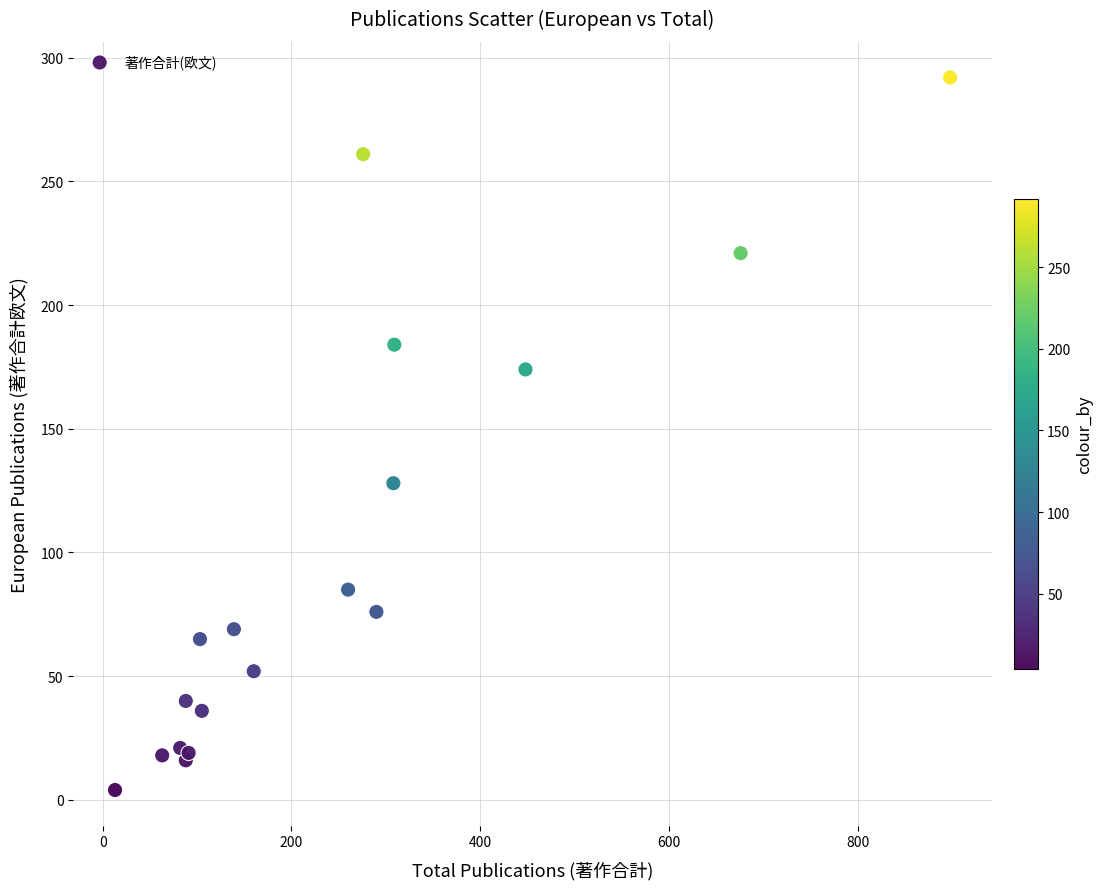

What Y value in the scatter plot is closest to 148?

128